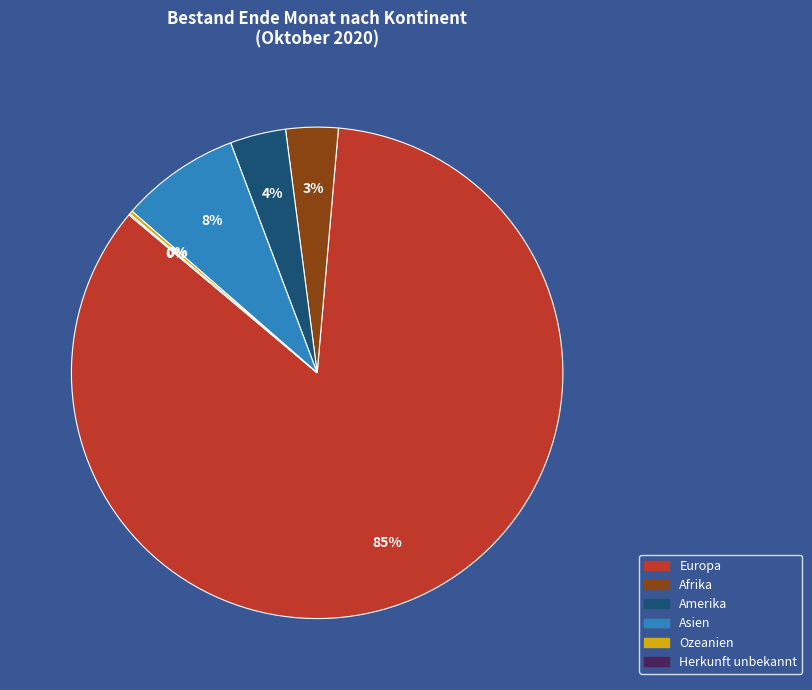

True or false: Afrika accounts for 18% of the total.

False